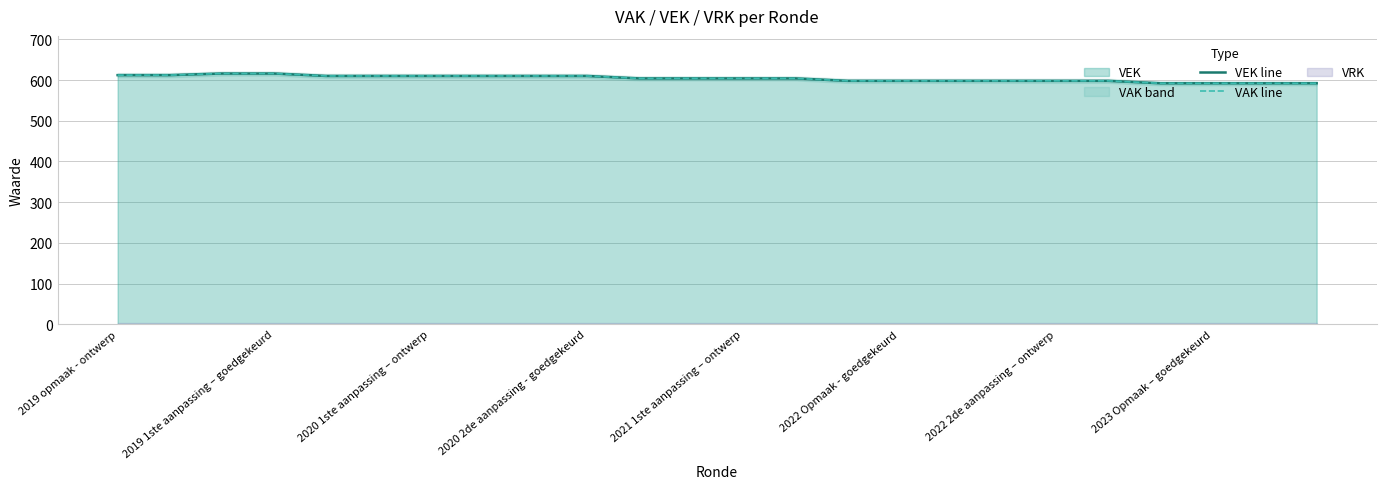

True or false: VAK line has a value of 592 at 2023 Opmaak – goedgekeurd.

True